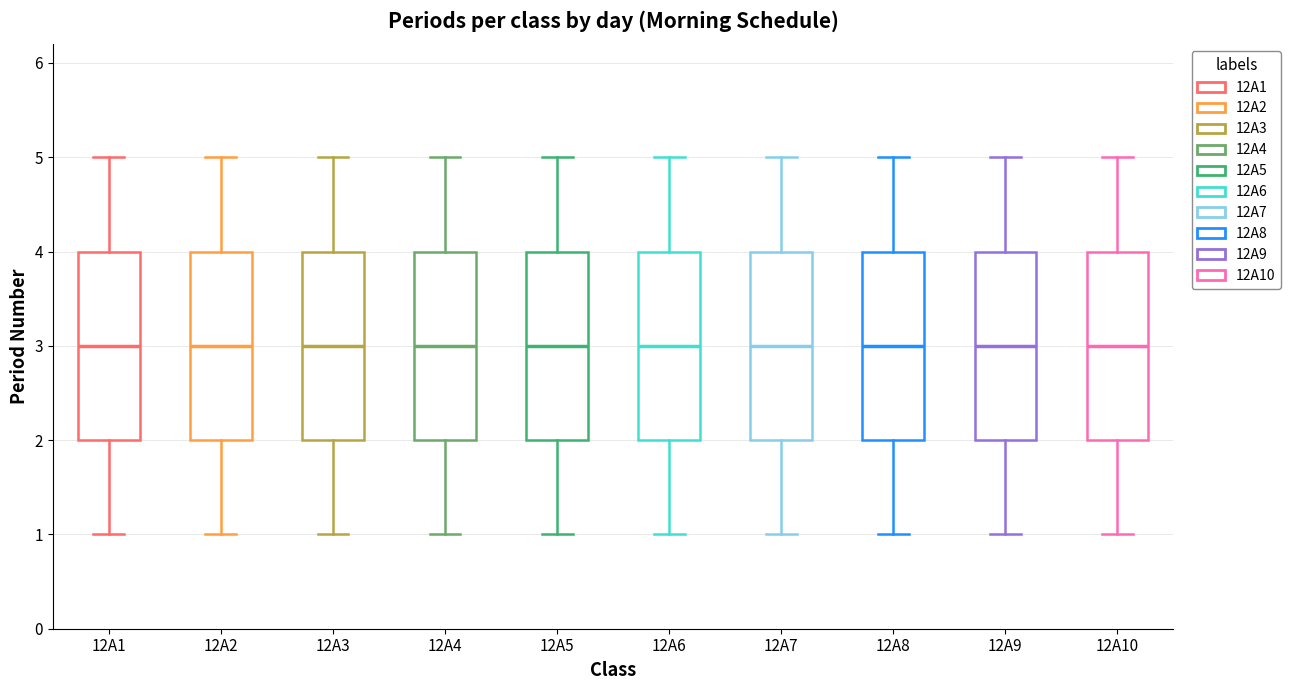

Where does the lower whisker of the box for 12A2 end on the y-axis? The values are not printed on the chart, so give them approximately, as read against the axis.

1